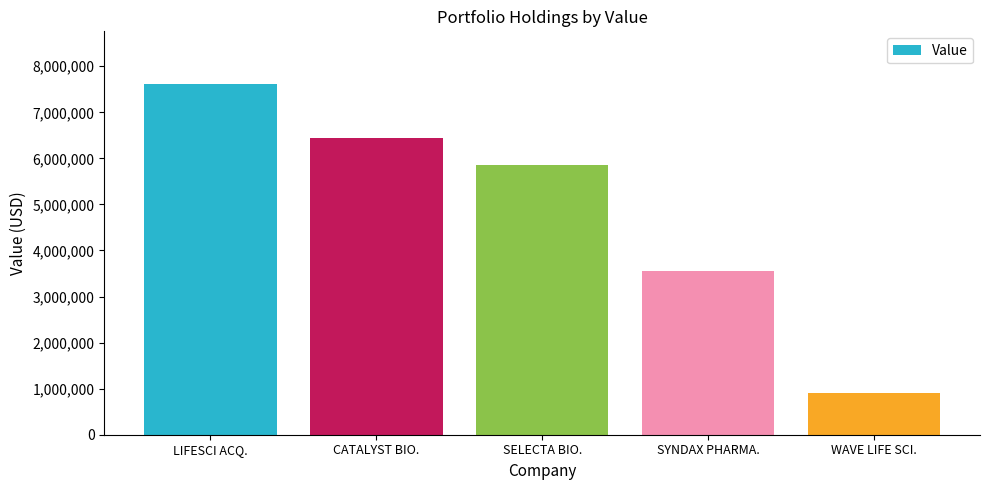

What position from the left is SELECTA BIO.?

3